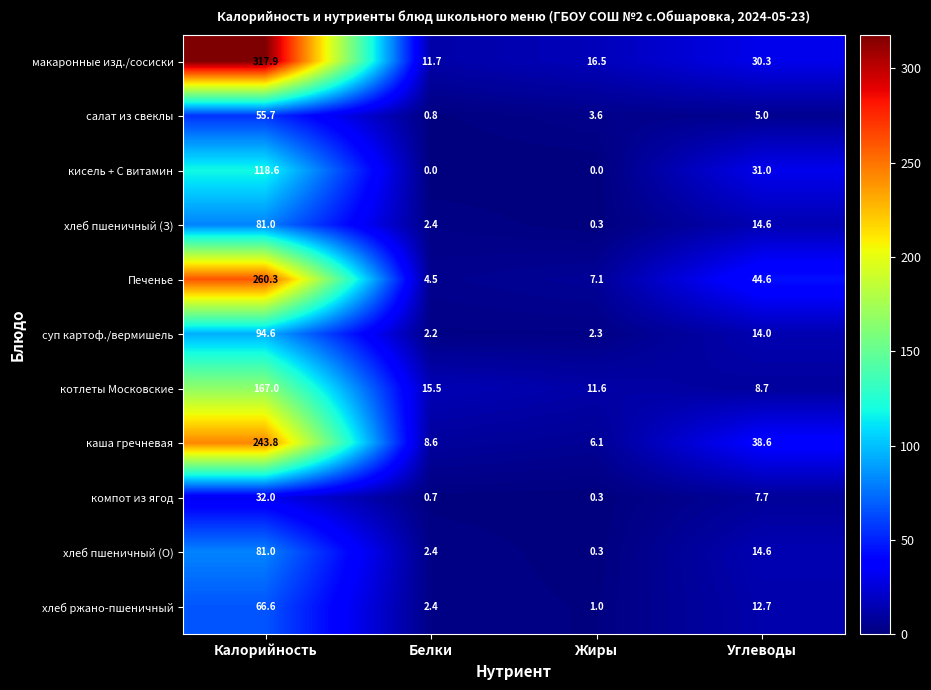

Which series has the widest spread of values?

макаронные изд./сосиски